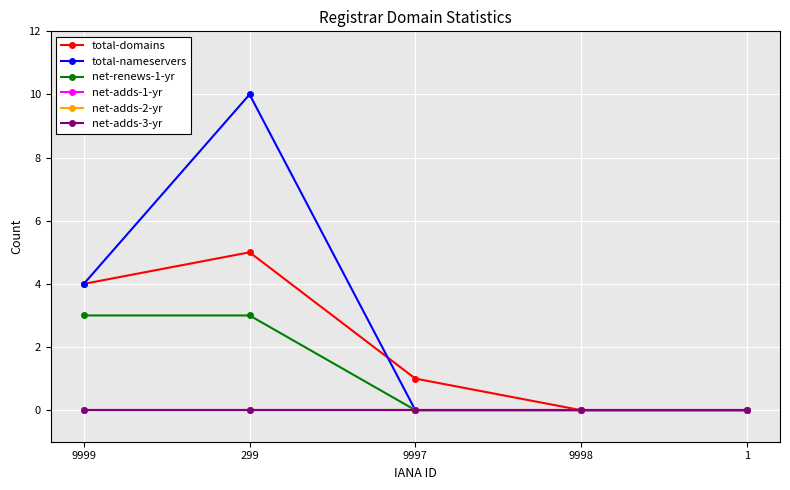

Does the chart have visible grid lines?

Yes